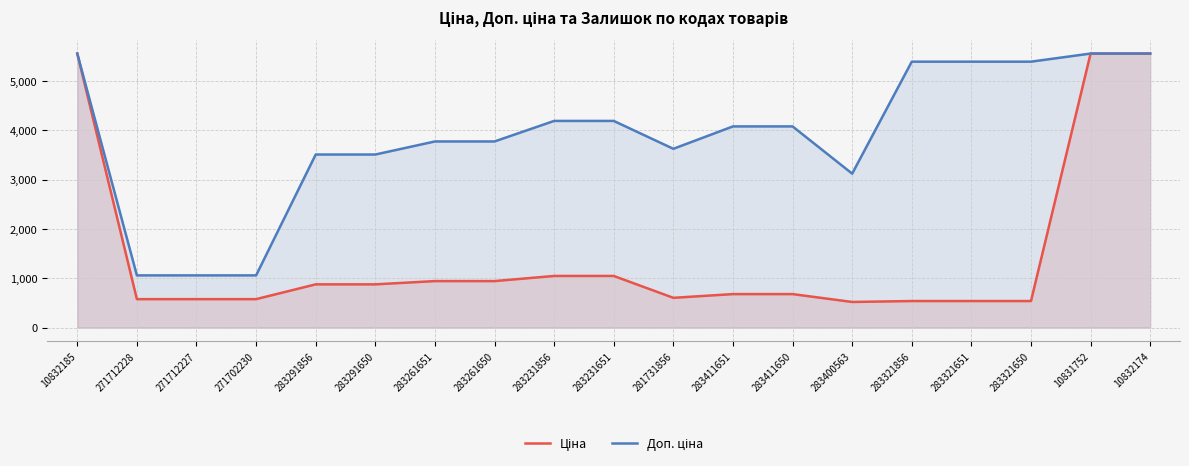

Reading right to left, extract all data points from this chart.

Ціна: 5560.3	5560.3	539.6	539.6	539.6	520.6	680.4	680.4	604.6	1048.4	1048.4	944.2	944.2	878.0	878.0	578.1	578.1	578.1	5560.3
Доп. ціна: 5560.3	5560.3	5395.7	5395.7	5395.7	3123.8	4082.3	4082.3	3627.9	4193.5	4193.5	3777.0	3777.0	3511.9	3511.9	1060.0	1060.0	1060.0	5560.3